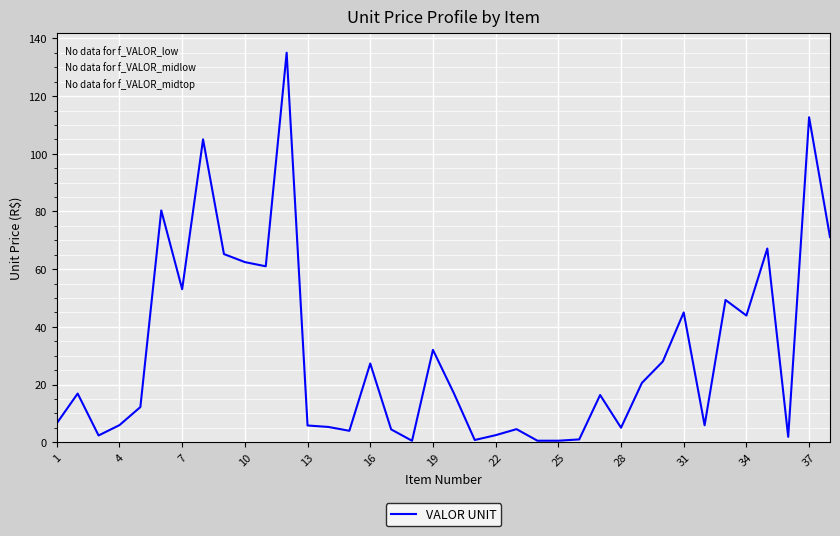

What is the maximum value shown in the chart?

135.0